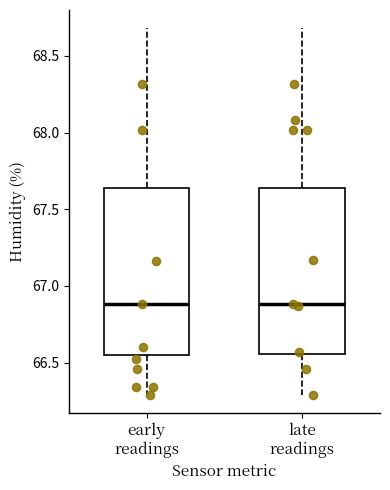

Reading left to right, transcribe this box plot: for each box, give where its median line is, the range the box spans, and where its two whiskers end, as read against the y-axis. The values are not printed on the chart, so give them approximately, as read against the axis.

early readings: median 66.90, box 66.55 to 67.65, whiskers 66.30 to 68.70
late readings: median 66.90, box 66.55 to 67.65, whiskers 66.30 to 68.70